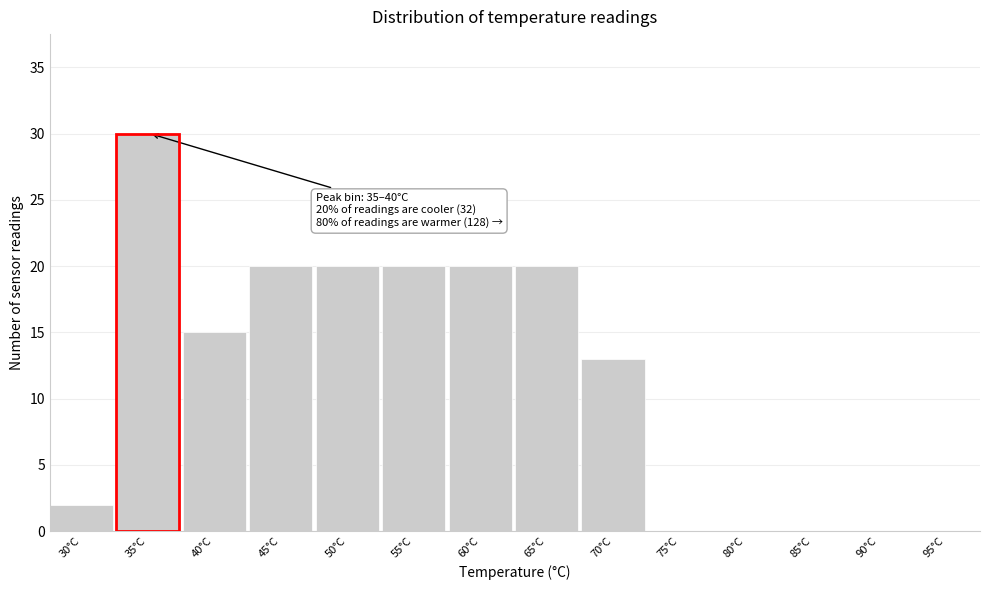

Reading left to right, list all the values displayed in this chart.

30°C=2	35°C=30	40°C=15	45°C=20	50°C=20	55°C=20	60°C=20	65°C=20	70°C=13	75°C=0	80°C=0	85°C=0	90°C=0	95°C=0